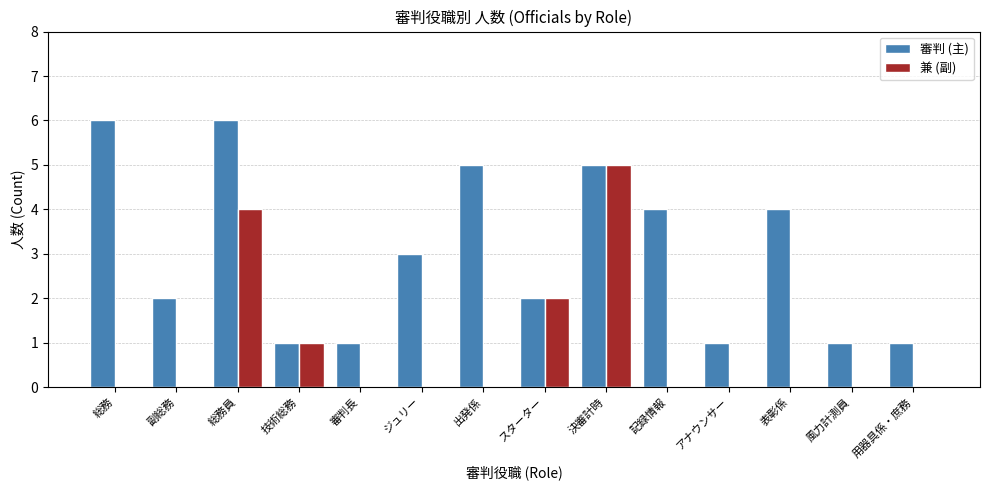

Is the value of 兼 (副) at 風力計測員 greater than the value of 審判 (主) at 審判長?

No